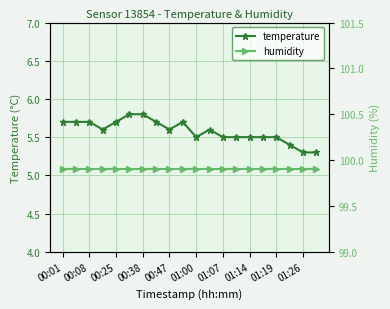

What is the highest value of the temperature series?

5.8